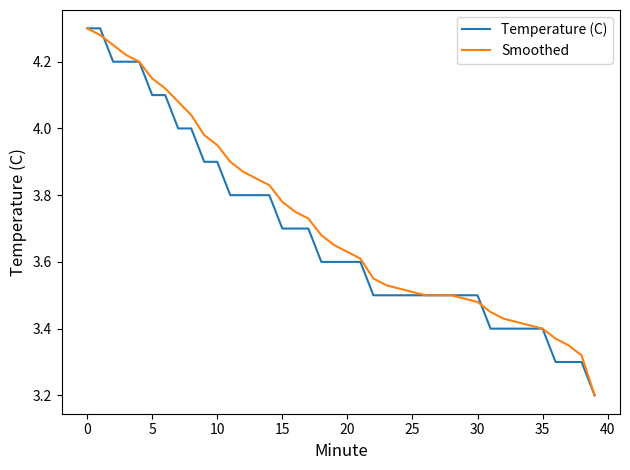

What is the smallest value displayed?

3.2